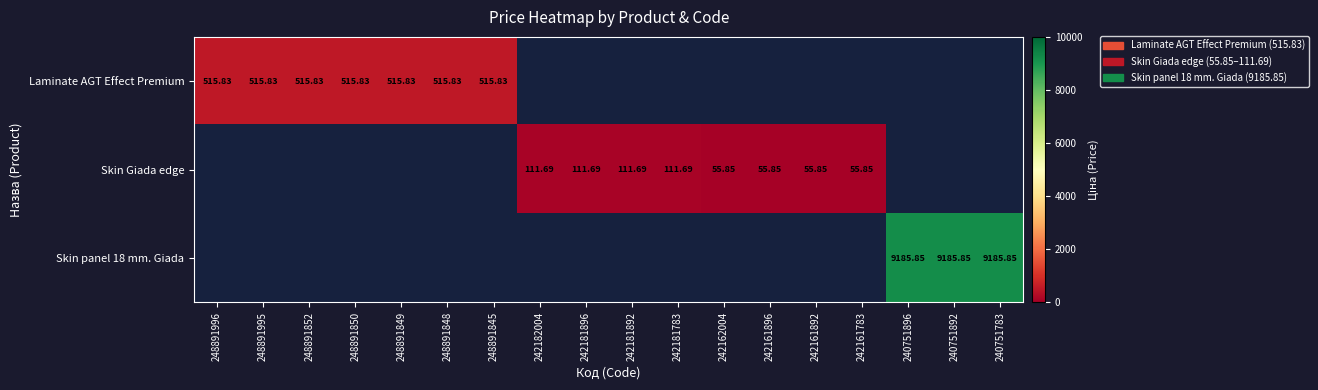

At how many categories does at least one series exceed 5245?

3